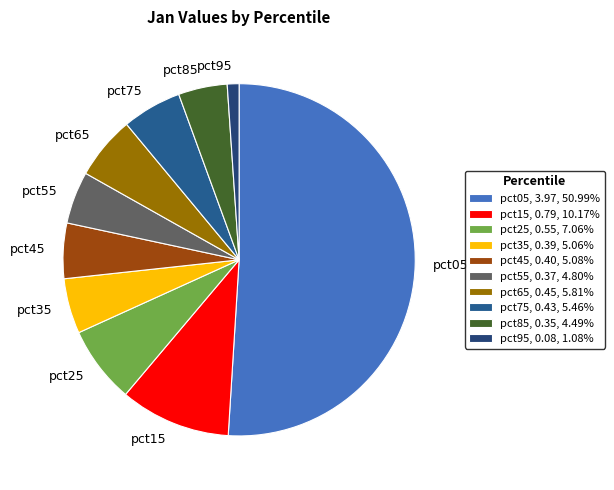

Which has a higher value, pct85 or pct25?

pct25